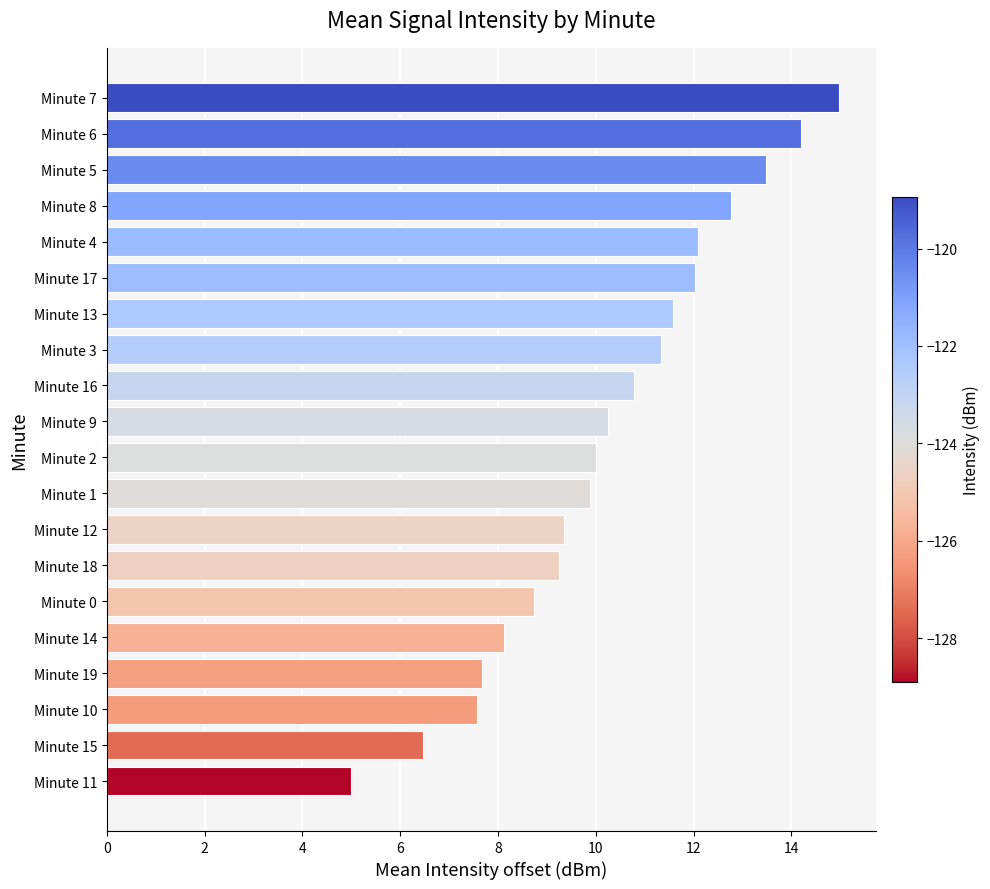

What is the change in value from Minute 14 to Minute 0?

+0.6